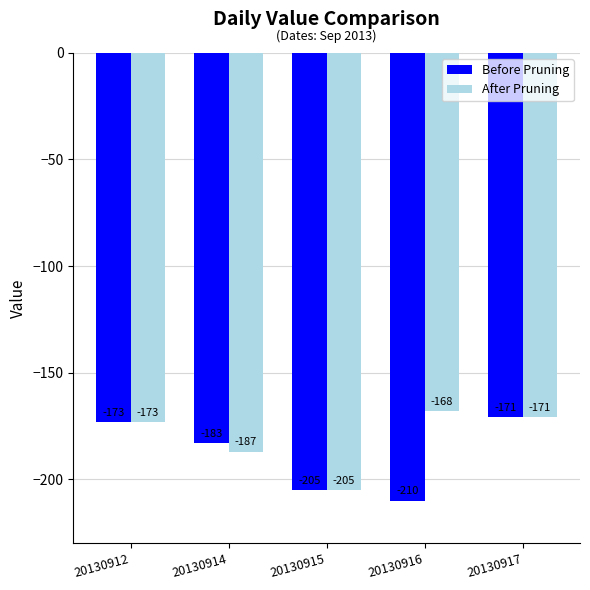

What is the difference between the After Pruning values at 20130917 and 20130915?

34